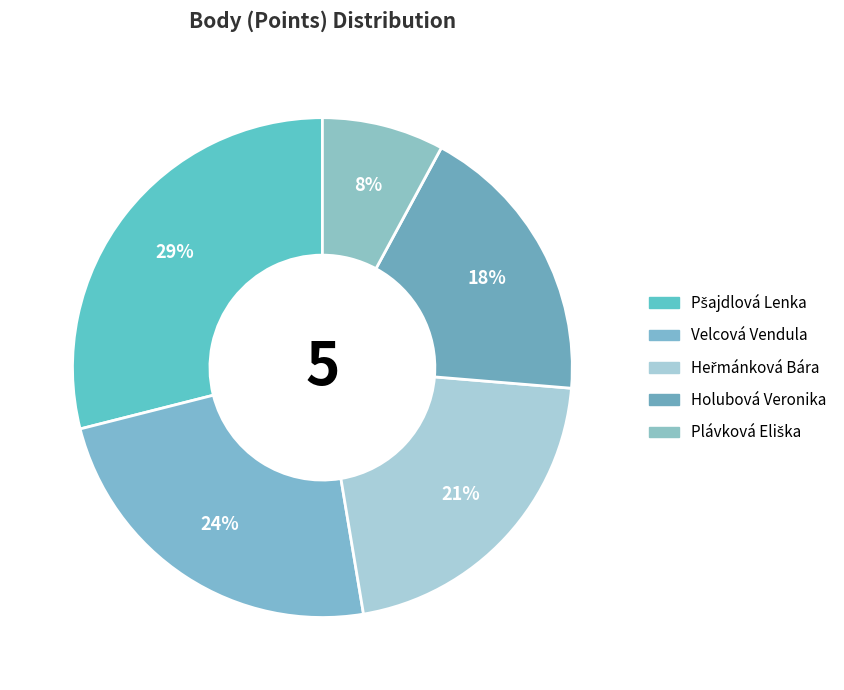

Which category has the smallest portion of the pie?

Plávková Eliška